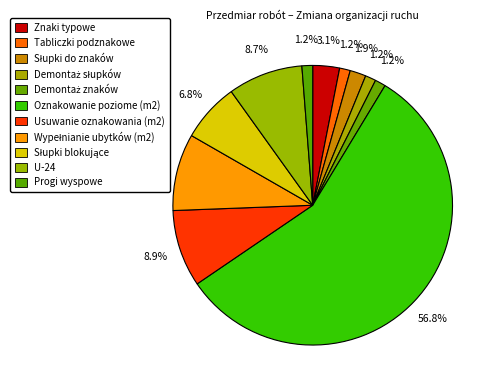

Count the number of slices in the pie.

11